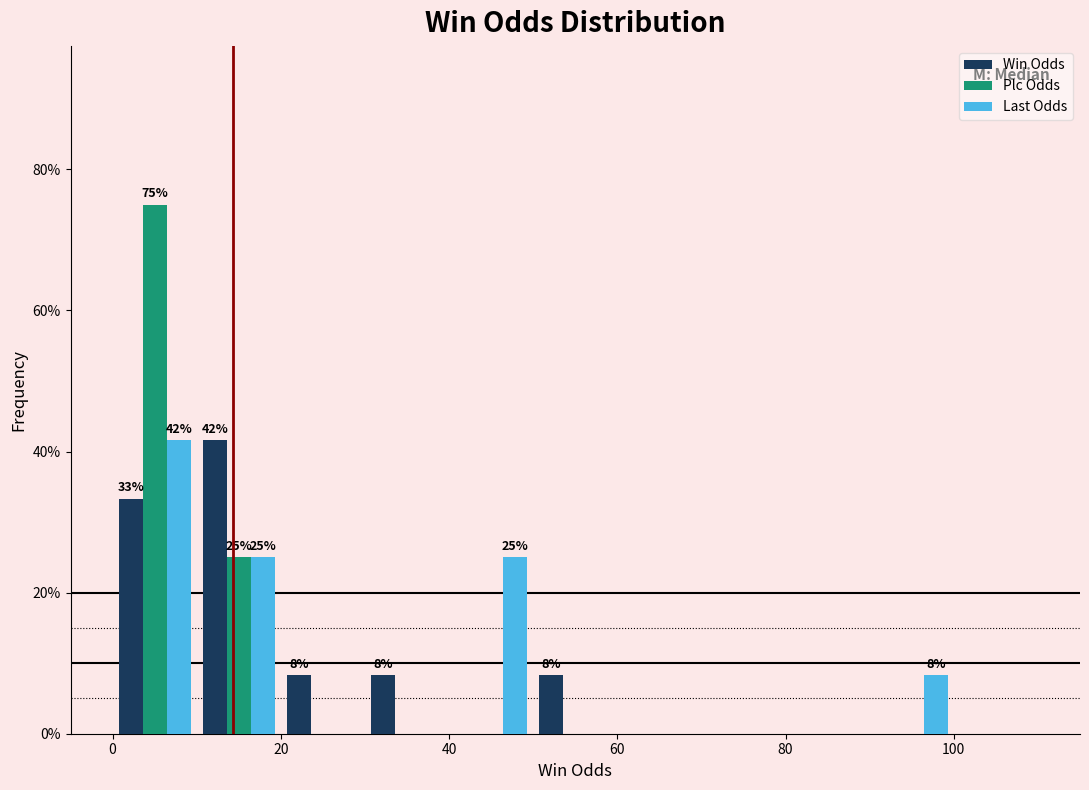

In the Win Odds series, which range on the x-axis has the tallest bar?

10 to 20